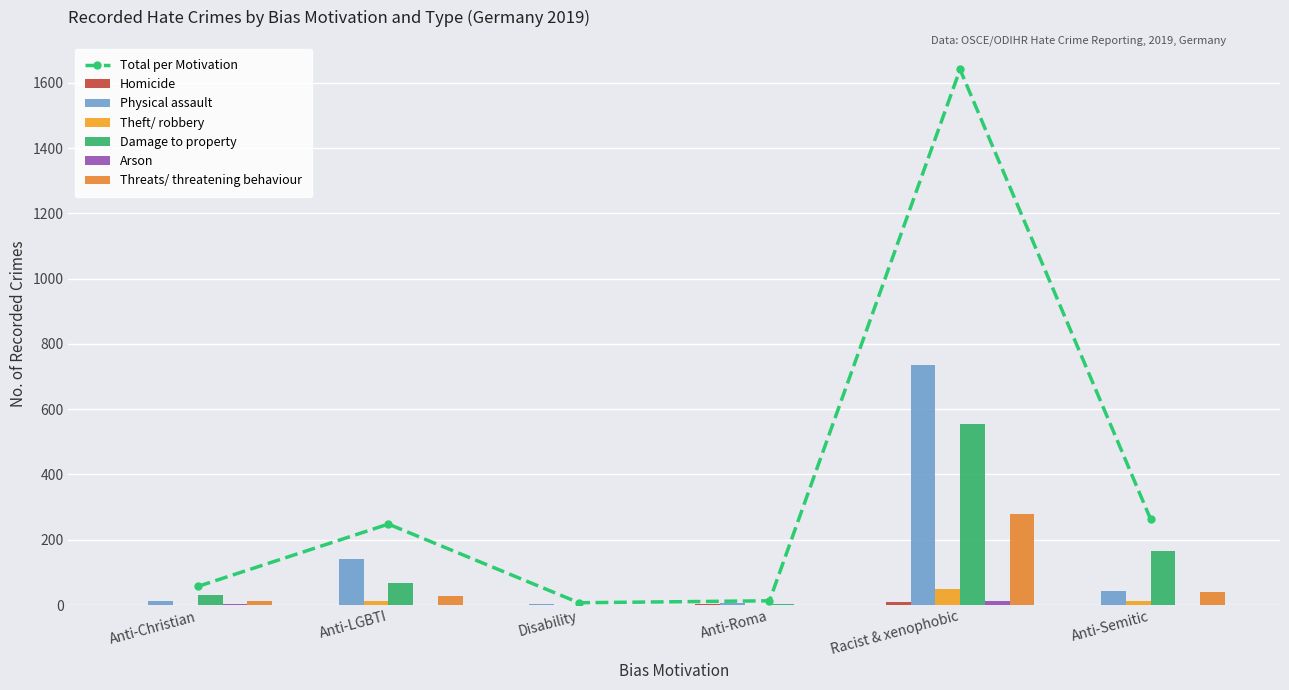

The Theft/ robbery series shows 1 at Disability. True or false?

False